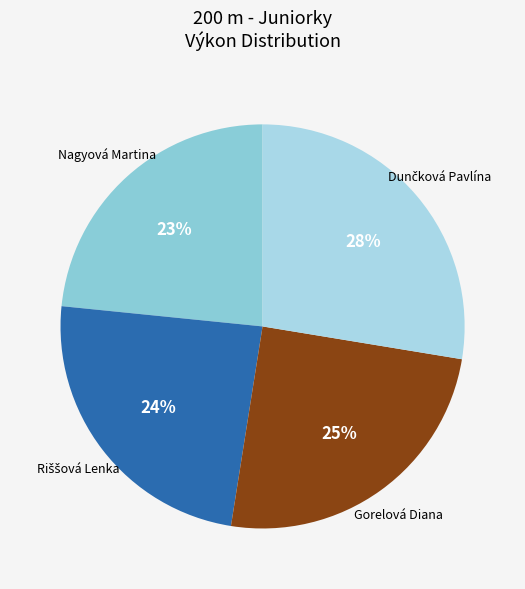

Which has a higher value, Nagyová Martina or Gorelová Diana?

Gorelová Diana